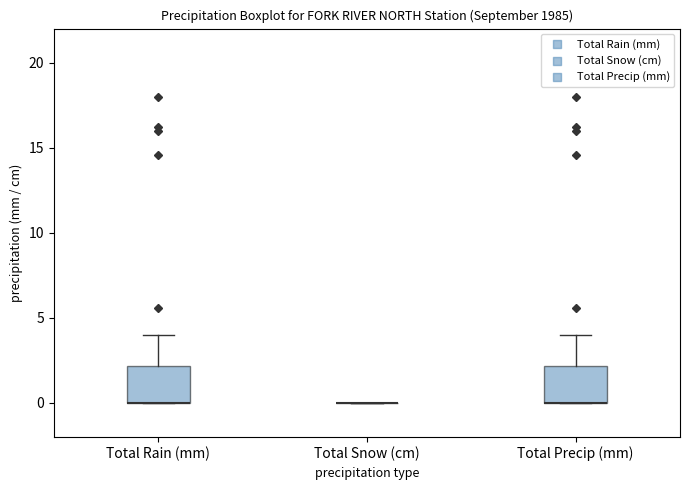

Reading left to right, read every box against the y-axis: the position of its median line, the range the box covers, and the ends of its whiskers. The values are not printed on the chart, so give them approximately, as read against the axis.

Total Rain (mm): median 0 (drawn on the box's lower edge), box 0 to 2, whiskers 0 to 4
Total Snow (cm): box collapsed to a line at 0, whiskers 0 to 0
Total Precip (mm): median 0 (drawn on the box's lower edge), box 0 to 2, whiskers 0 to 4